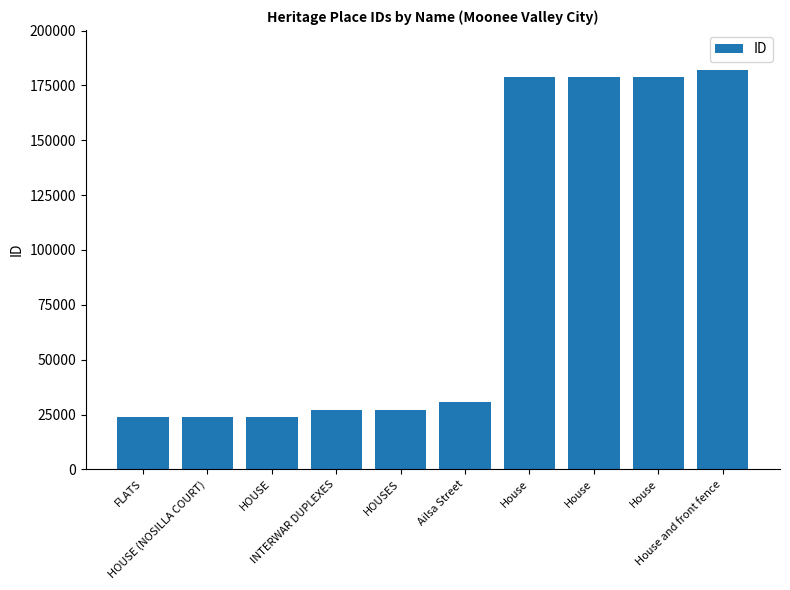

Where is the data nearest to the value 102973?

Ailsa Street